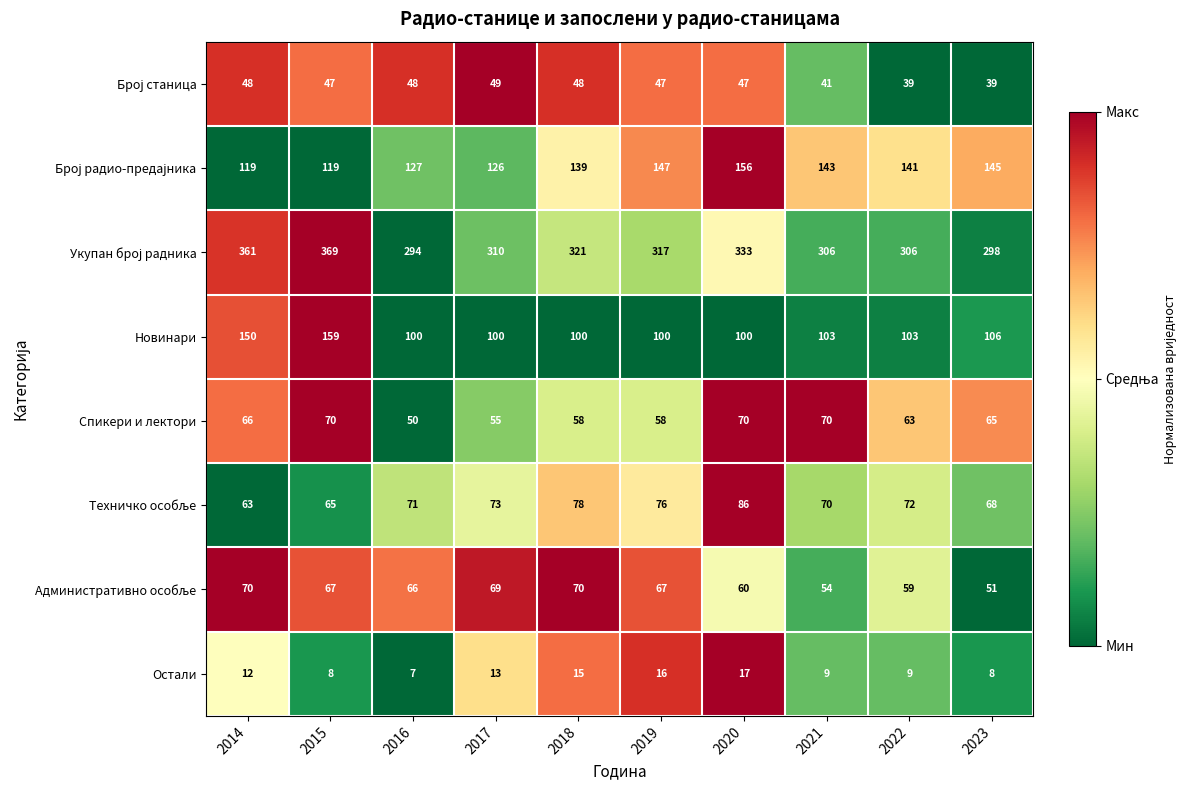

What is the total value across all series at 2017?

795